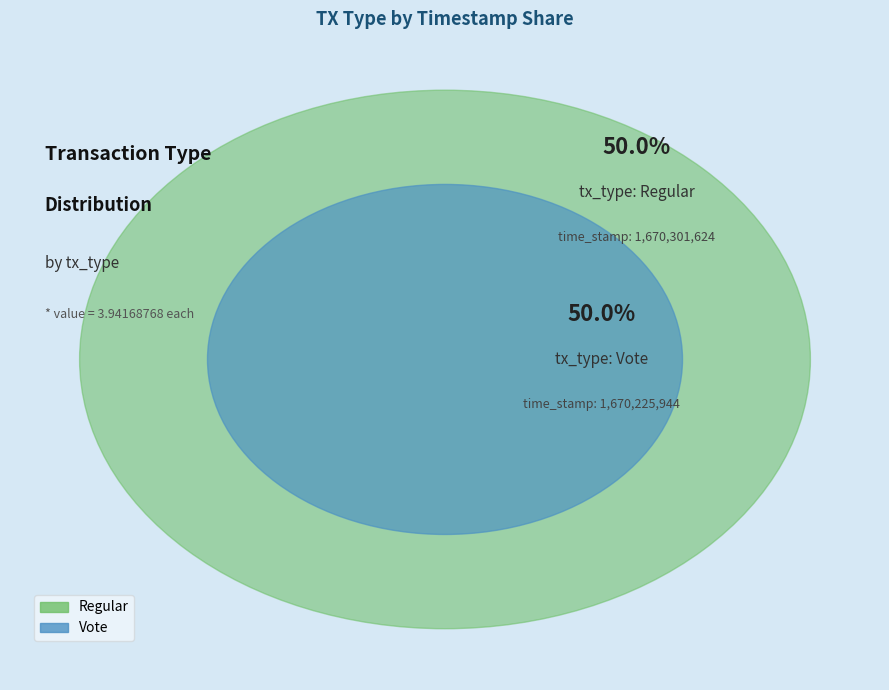

What percentage is the Vote slice, to the nearest percent?

50%